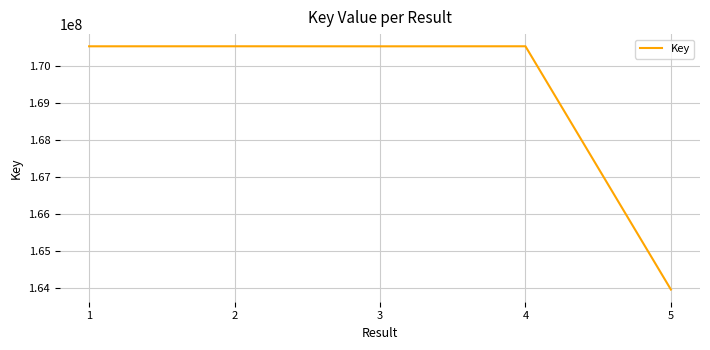

What is the sum of the values at 5 and 3?

334483022